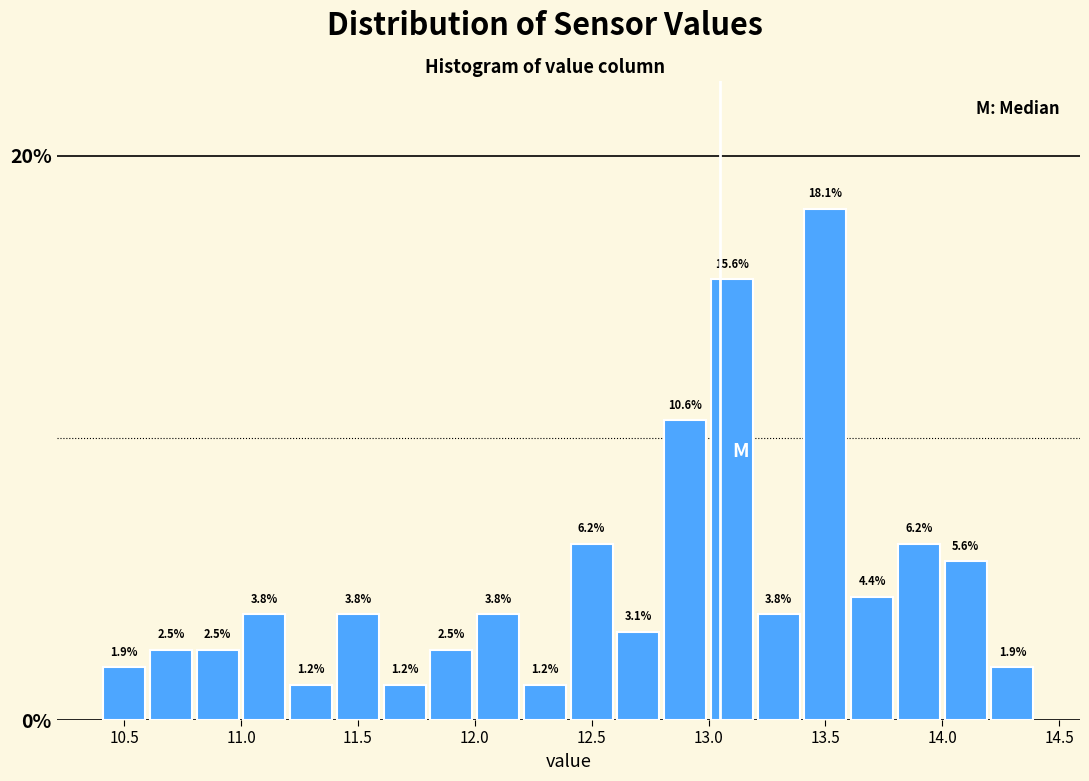

How tall is the bar that spans 10.6 to 10.8 on the x-axis?

2.5